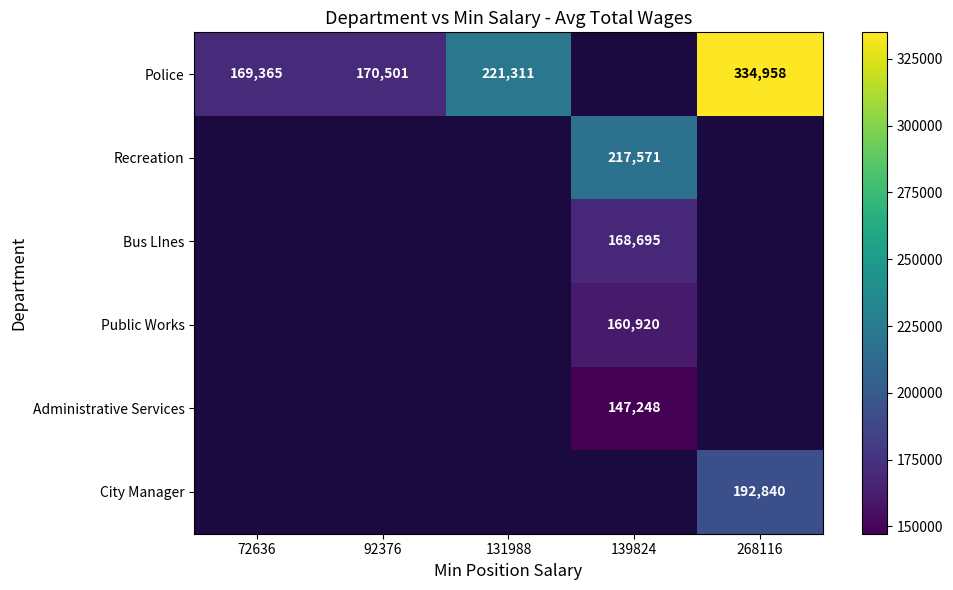

Between 268116 and 131988, which is larger?

268116